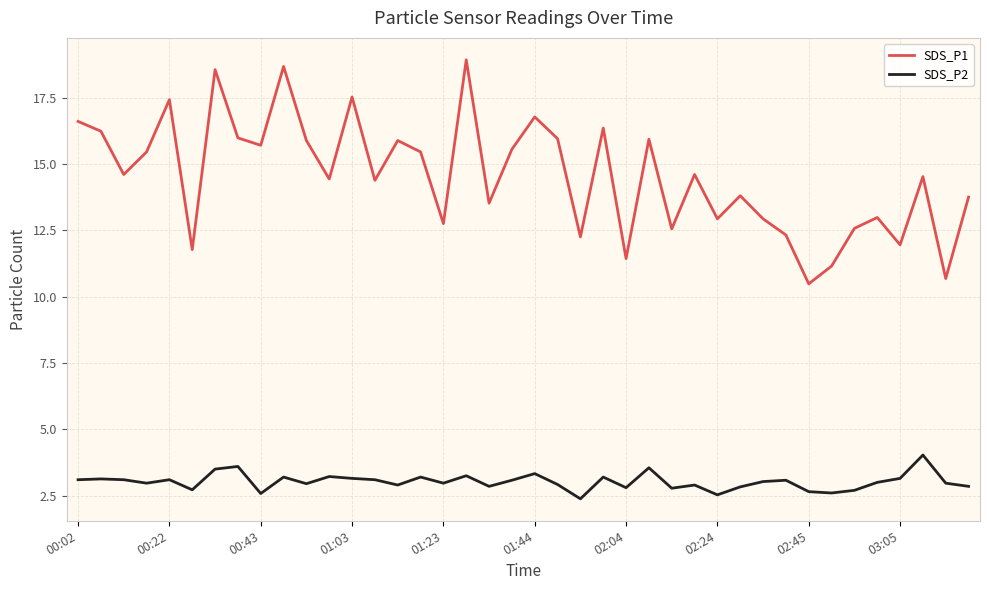

Count the number of data series in this chart.

2